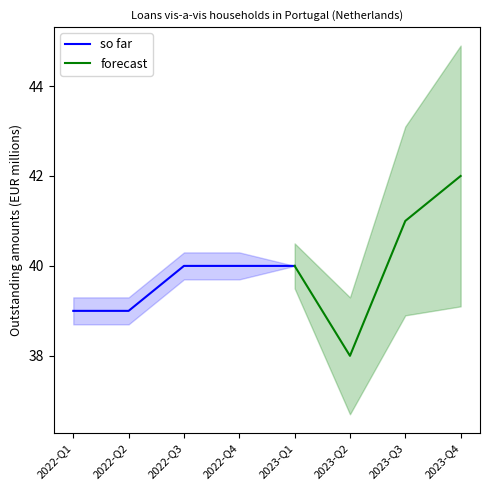

What is the sum of the values at 2022-Q1 and 2023-Q1?

79